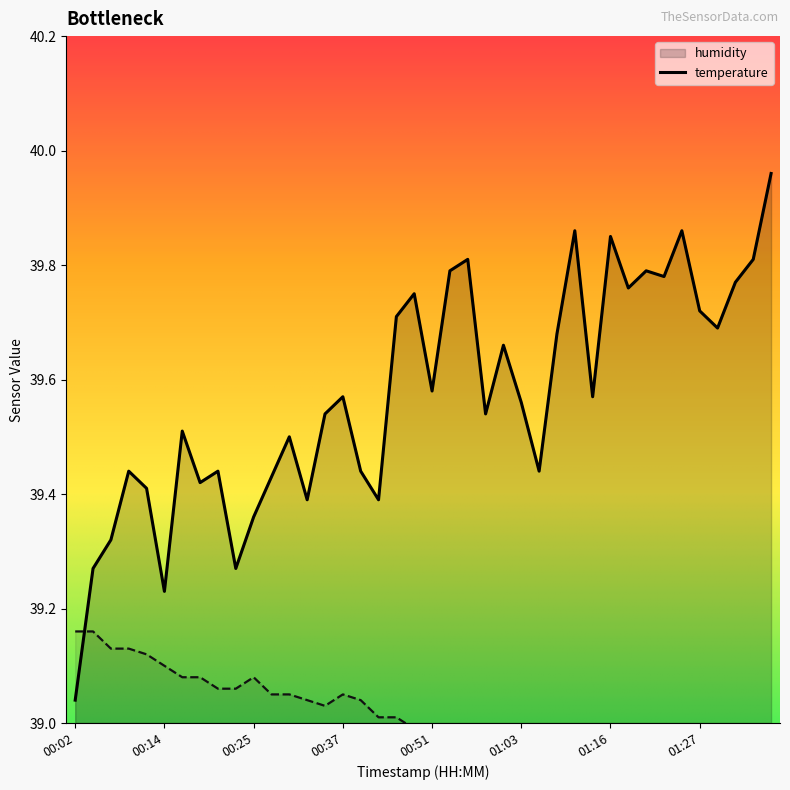

Where is humidity nearest to the value 39?

00:02